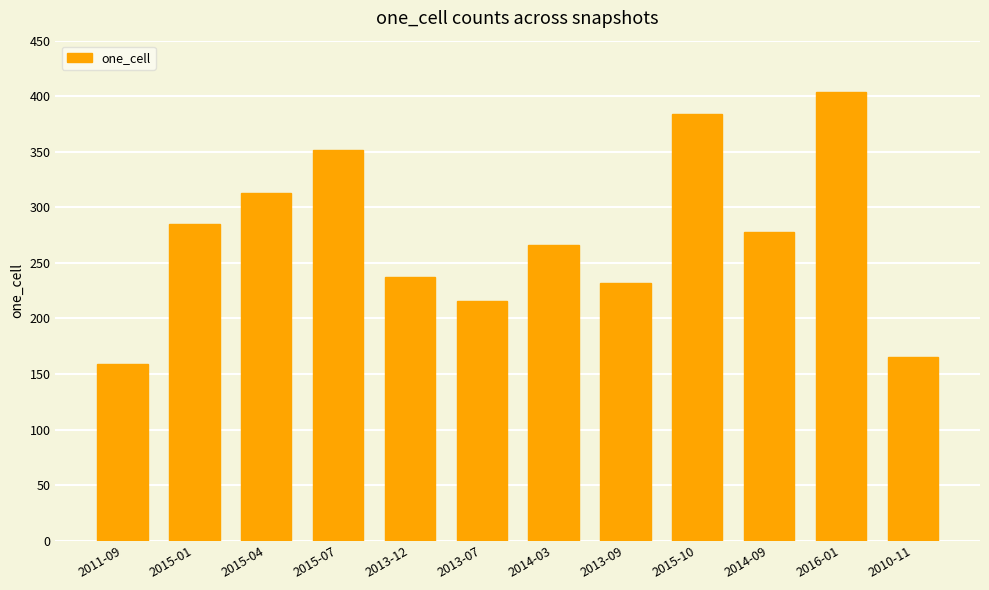

What is the difference between the values at 2011-09 and 2013-12?

78